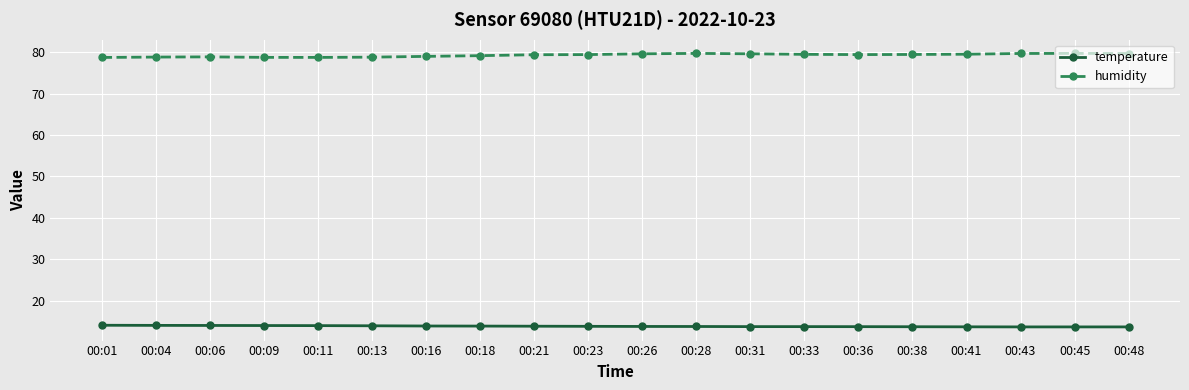

Is the value of temperature at 00:09 greater than the value of humidity at 00:45?

No